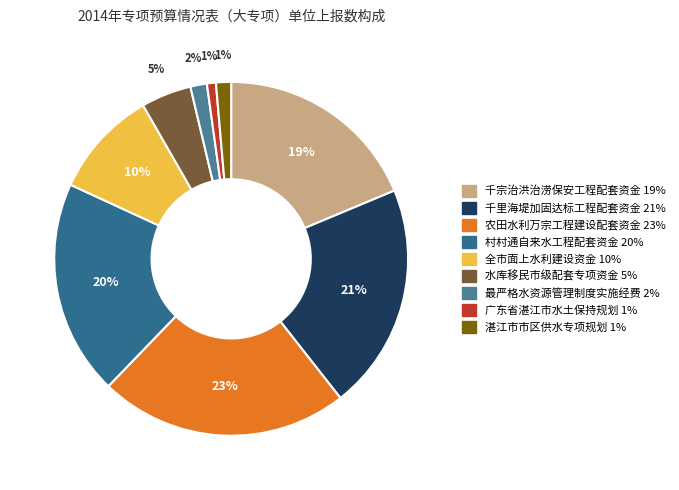

To the nearest percent, what percentage of the pie is 农田水利万宗工程建设配套资金?

23%